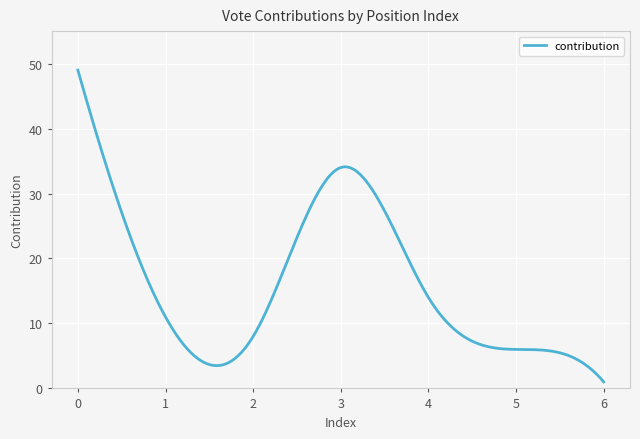

What is the greatest value displayed?

49.0